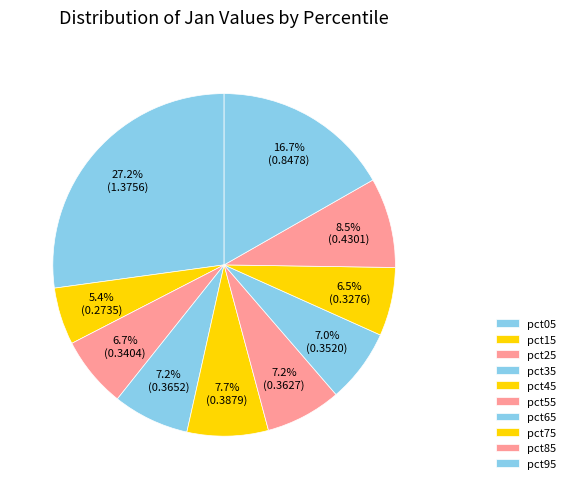

Count the number of slices in the pie.

10